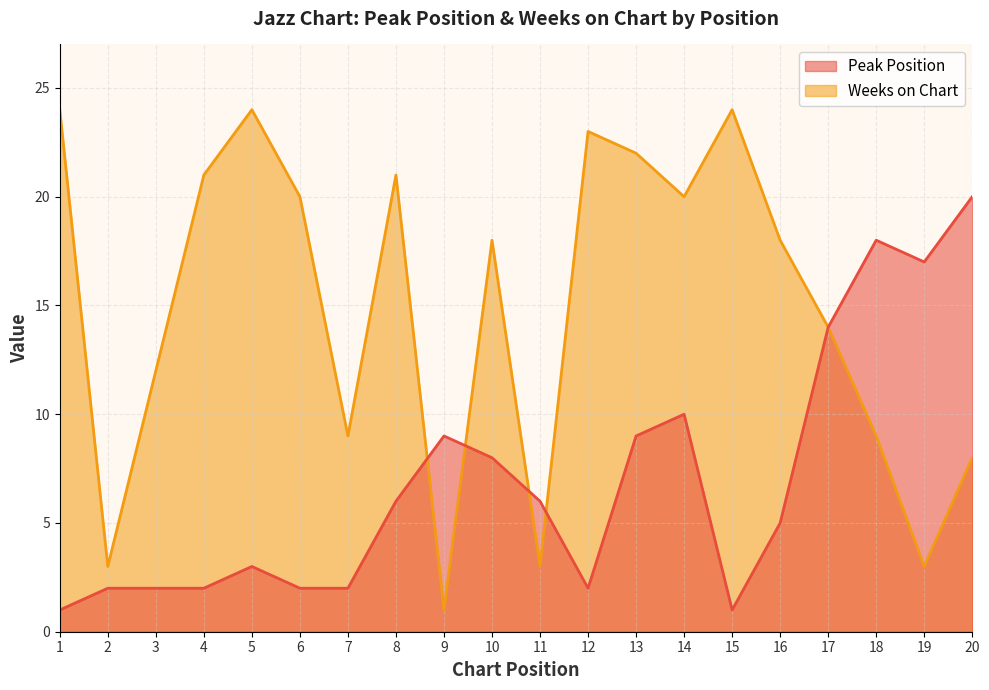

Where is the first local maximum for Peak Position?

5